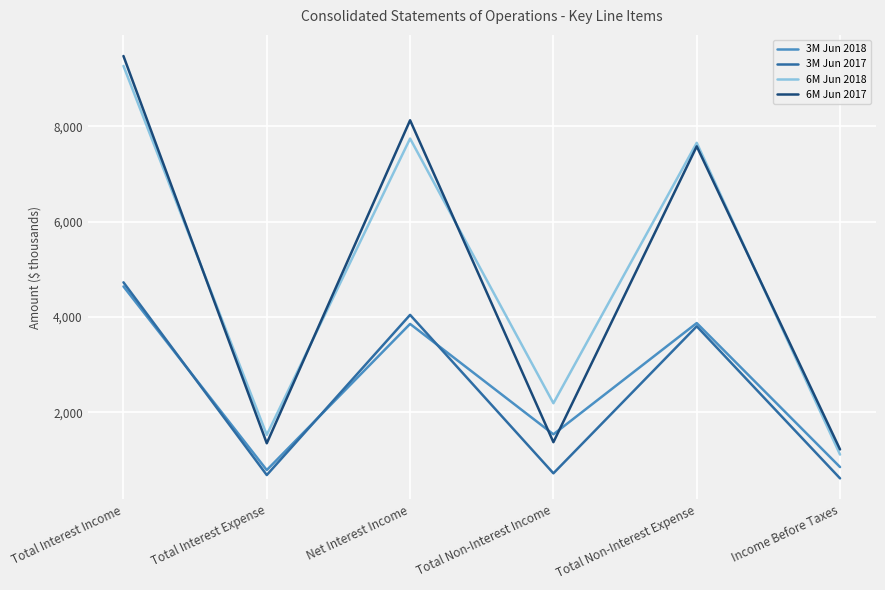

Which category has the highest value in the 3M Jun 2018 series?

Total Interest Income